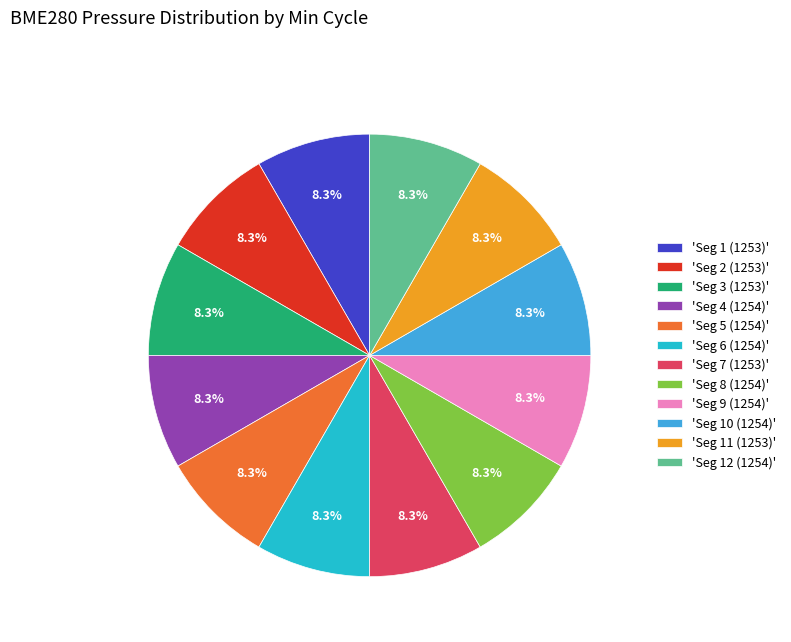

Do 'Seg 11 (1253)' and 'Seg 7 (1253)' together represent more than half of the pie?

No